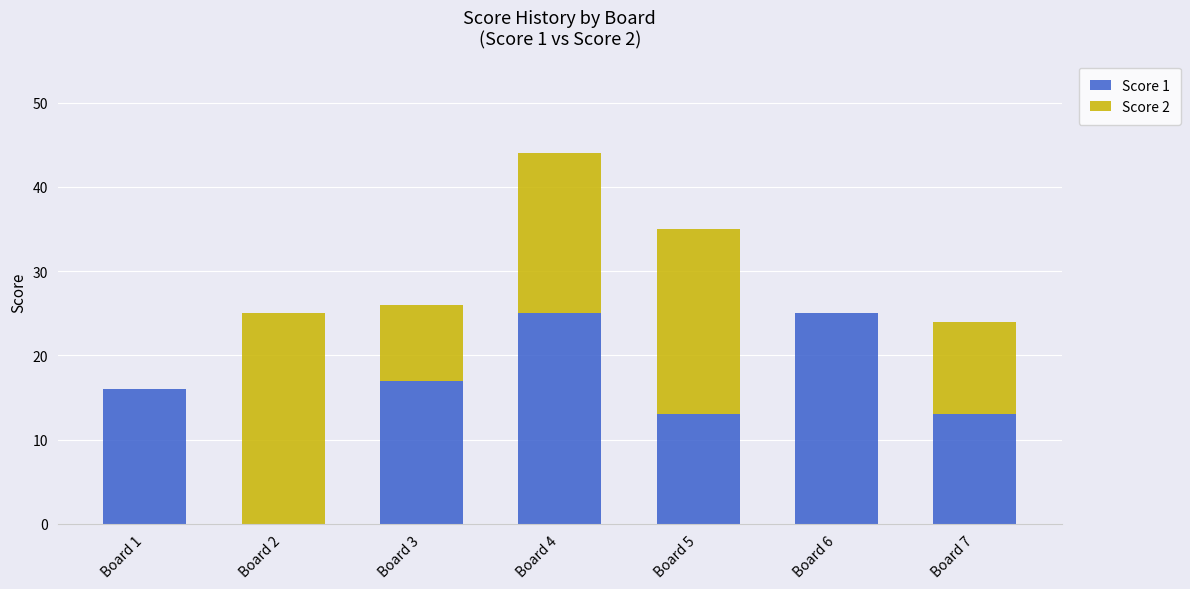

Reading left to right, list the values for the Score 1 series.

Board 1=16	Board 2=0	Board 3=17	Board 4=25	Board 5=13	Board 6=25	Board 7=13